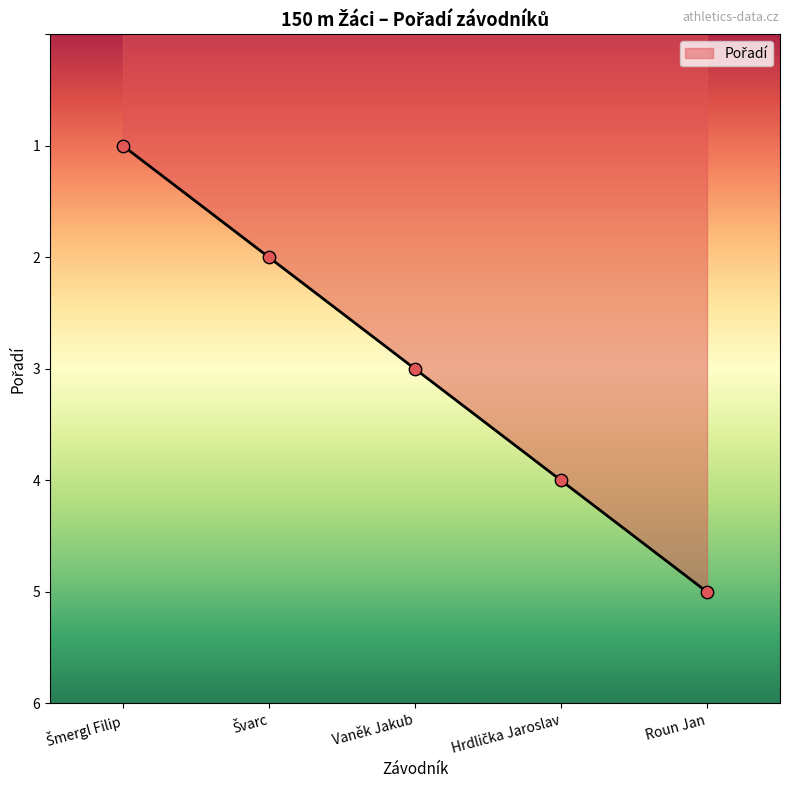

What is the sum of all values?

15